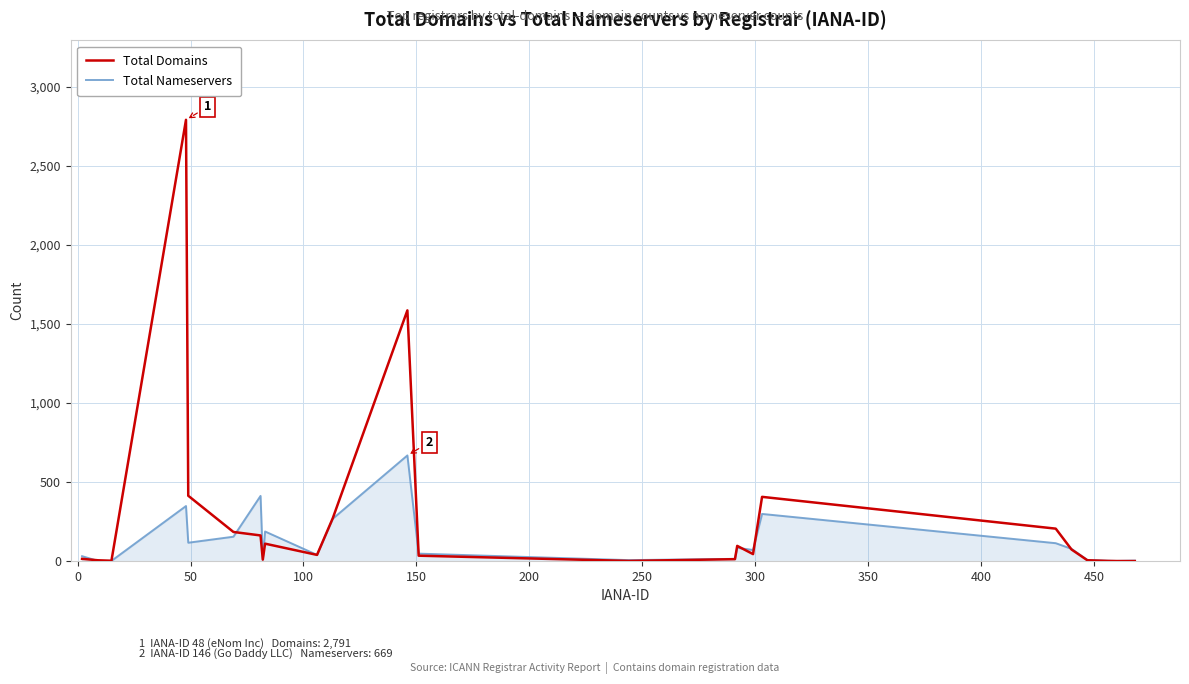

Which series has the largest range (max minus min)?

Total Domains